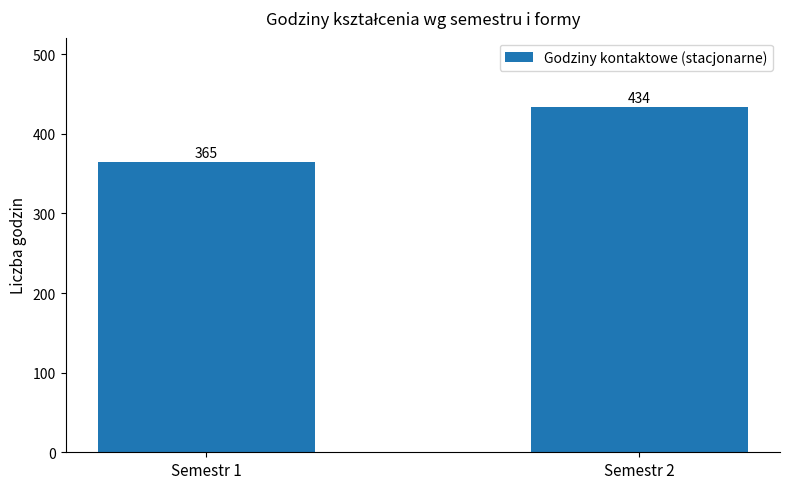

Between Semestr 2 and Semestr 1, which is larger?

Semestr 2